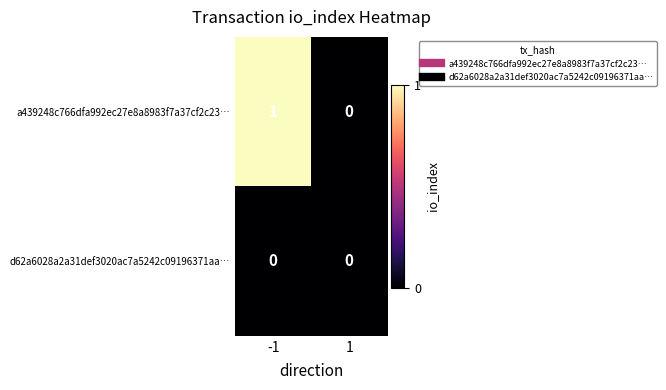

List the series in order of their peak value, lowest first.

d62a6028a2a31def3020ac7a5242c09196371aa…, a439248c766dfa992ec27e8a8983f7a37cf2c23…